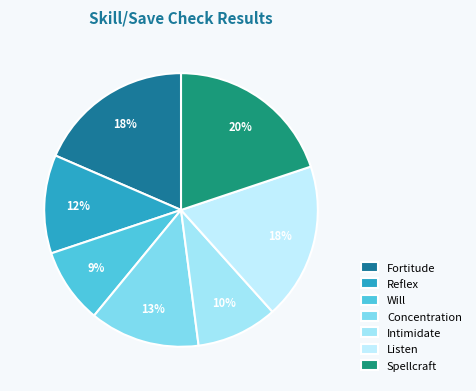

To the nearest percent, what portion does Fortitude represent?

18%